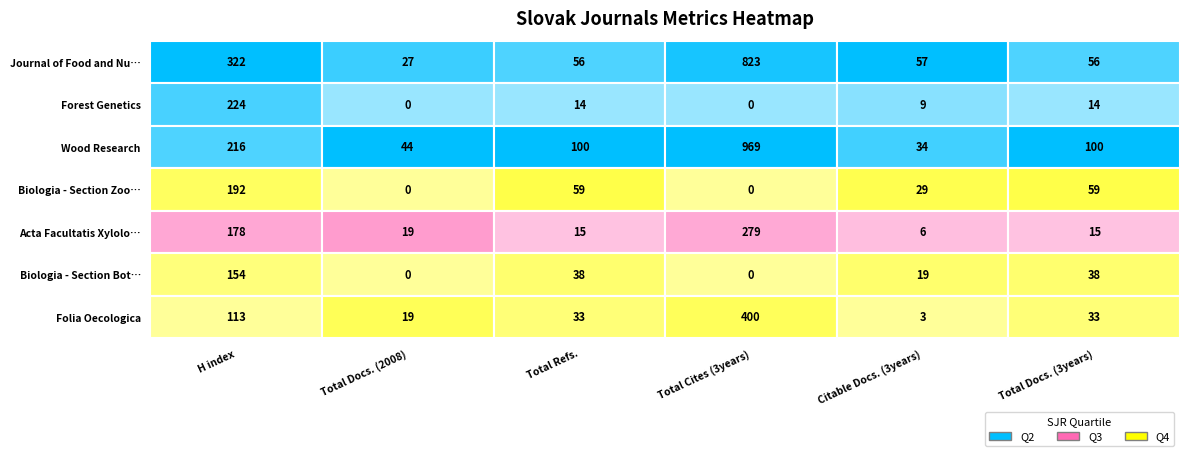

Reading left to right, what are all the values shown in this chart?

Journal of Food and Nutrition Research: 0=322	1=27	2=56	3=823	4=57	5=56
Forest Genetics: 0=224	1=0	2=14	3=0	4=9	5=14
Wood Research: 0=216	1=44	2=100	3=969	4=34	5=100
Biologia - Section Zoology: 0=192	1=0	2=59	3=0	4=29	5=59
Acta Facultatis Xylologiae: 0=178	1=19	2=15	3=279	4=6	5=15
Biologia - Section Botany: 0=154	1=0	2=38	3=0	4=19	5=38
Folia Oecologica: 0=113	1=19	2=33	3=400	4=3	5=33